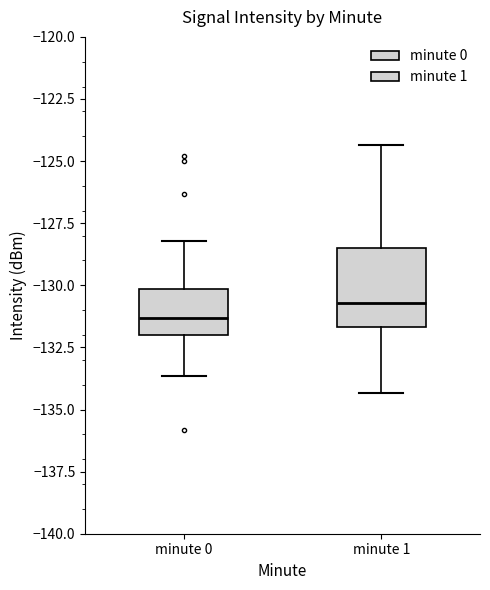

Where does the upper whisker of the box for minute 0 end on the y-axis? The values are not printed on the chart, so give them approximately, as read against the axis.

-128.0